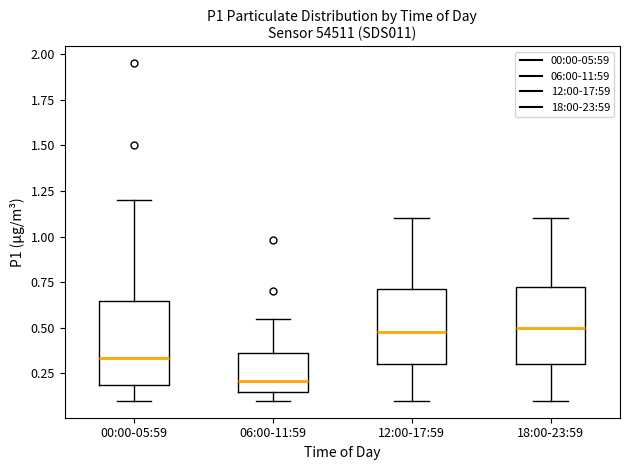

Where does the lower whisker of the box for 00:00-05:59 end on the y-axis? The values are not printed on the chart, so give them approximately, as read against the axis.

0.10